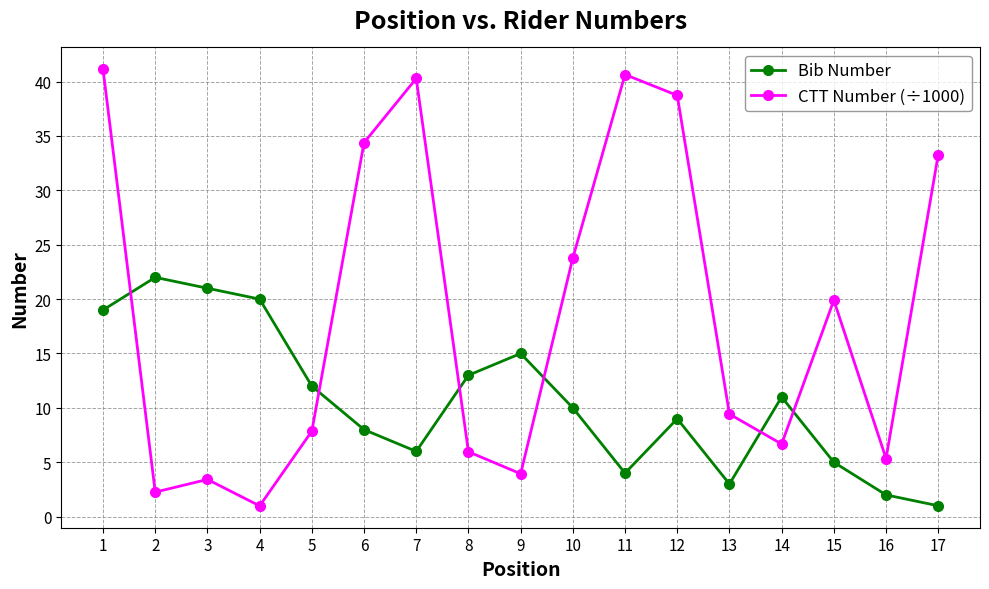

How many interior local valleys does the Bib Number series have?

3